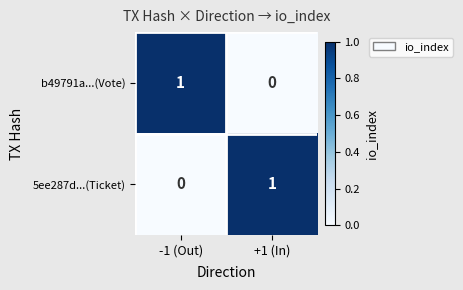

How many distinct data groups are displayed?

2